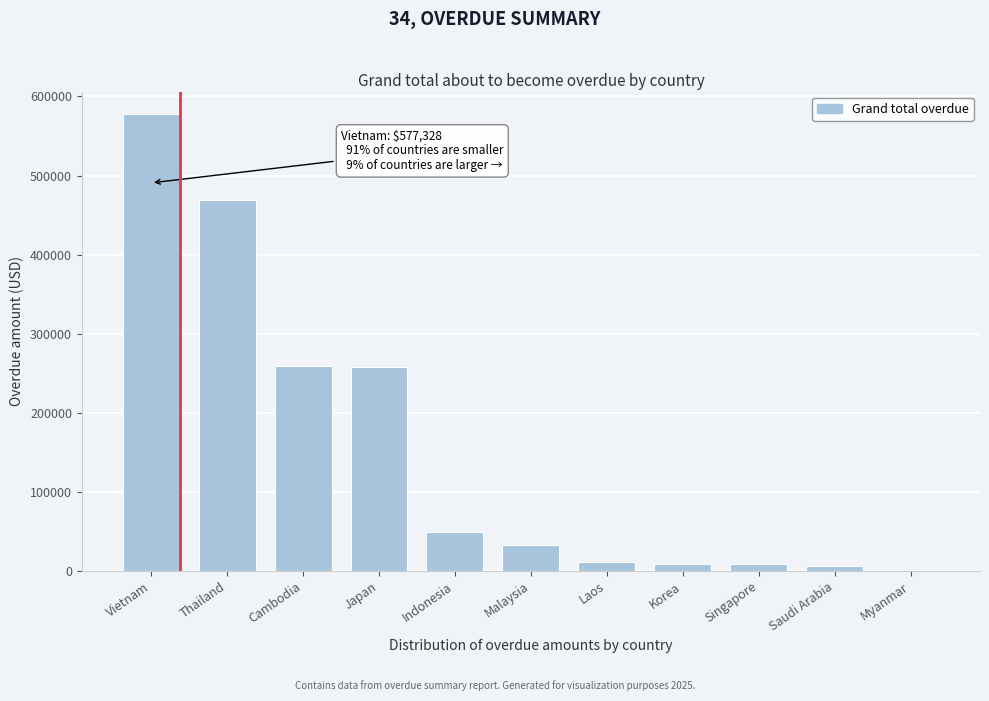

At which label is the value closest to 288664?

Cambodia